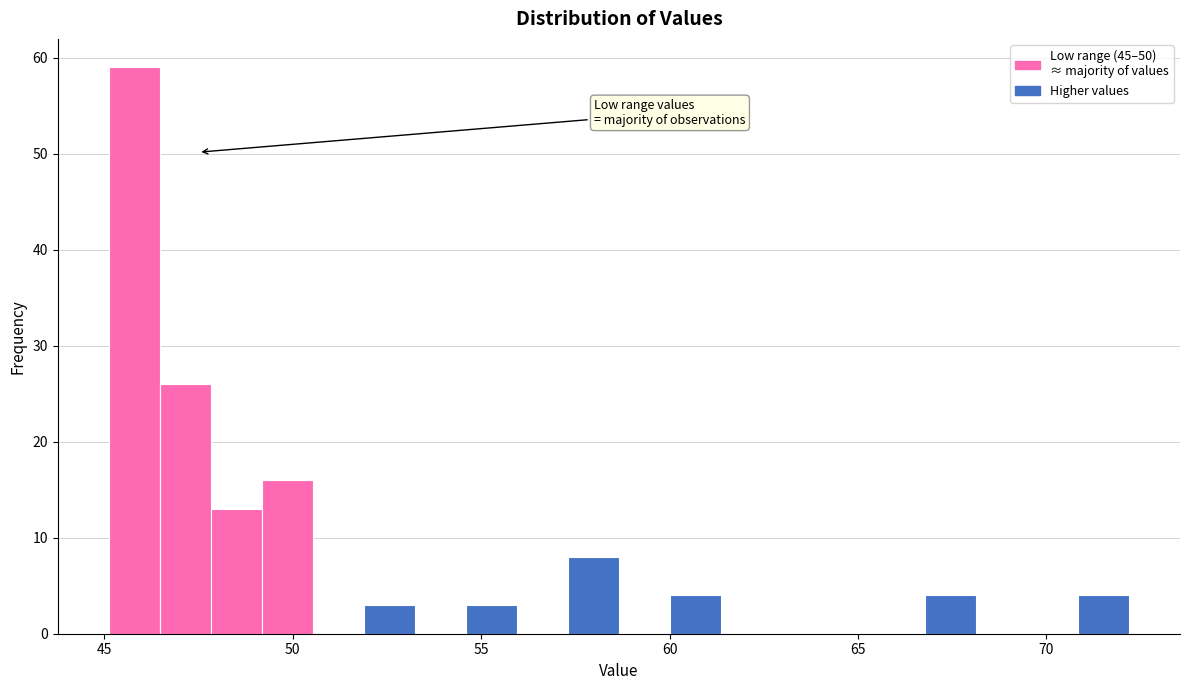

Around what value on the x-axis is the tallest bar? Give the approximate position of its centre, as read against the axis.

46.0